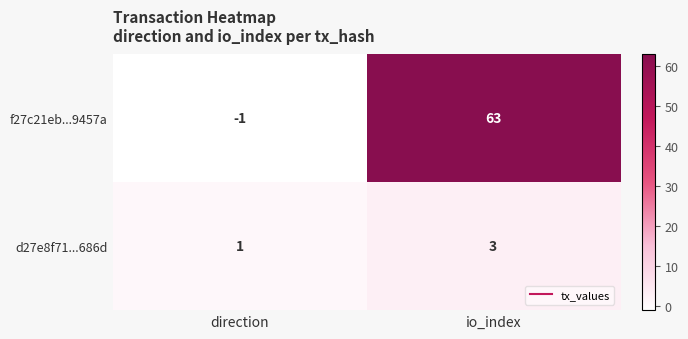

What is the maximum value shown in the chart?

63